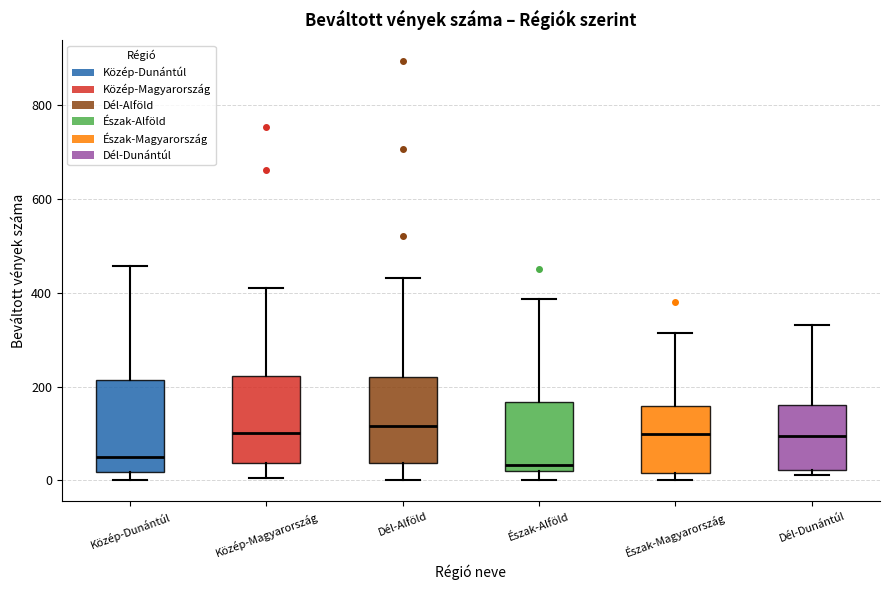

Where is the lower edge of the box for Közép-Magyarország on the y-axis? The values are not printed on the chart, so give them approximately, as read against the axis.

40